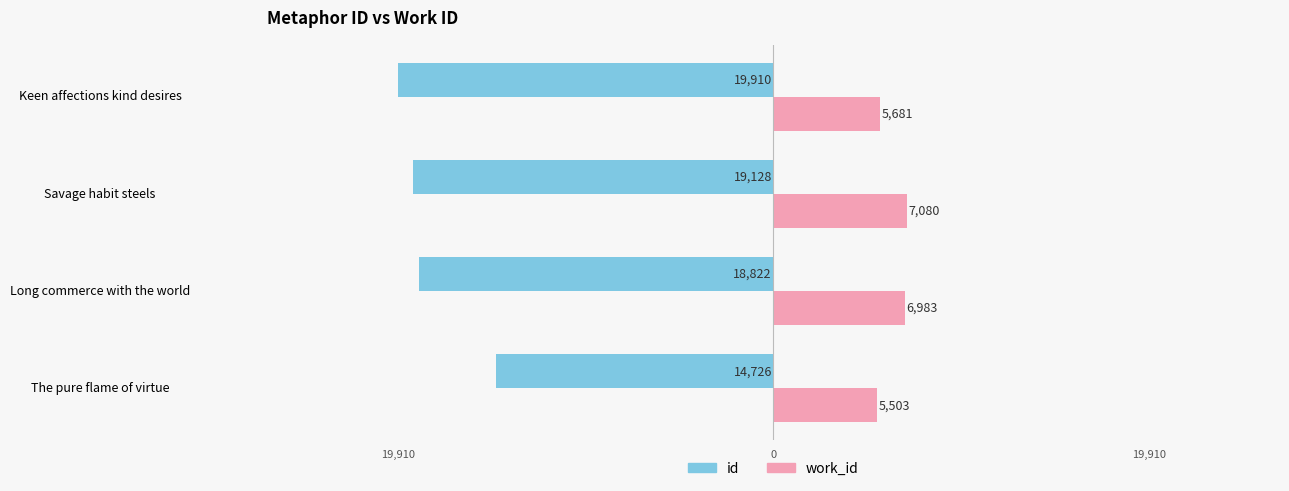

What are all the series names shown in the legend?

id, work_id